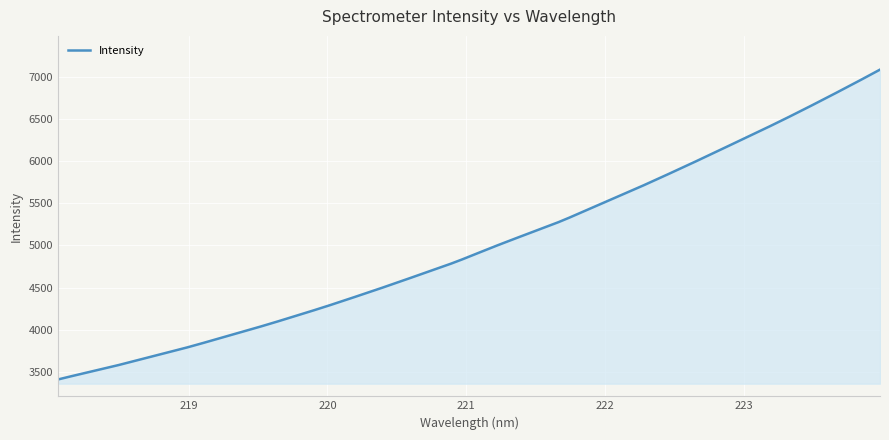

What is the maximum value shown in the chart?

7085.1